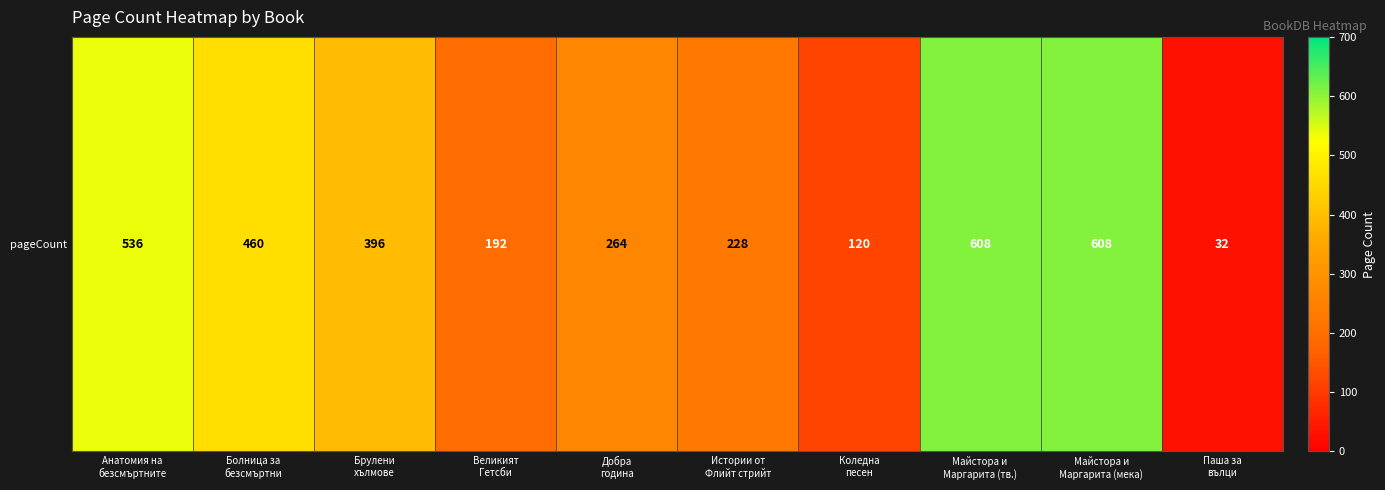

What is the difference between the second highest and minimum values?

576